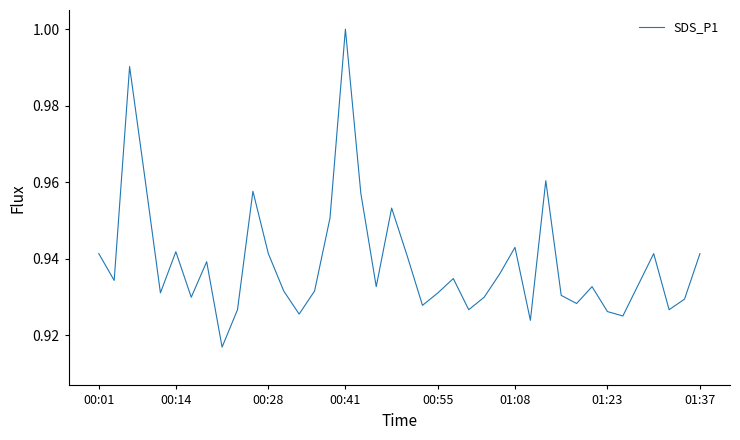

How many interior local valleys (lower than both neighbors) does the data have?

12